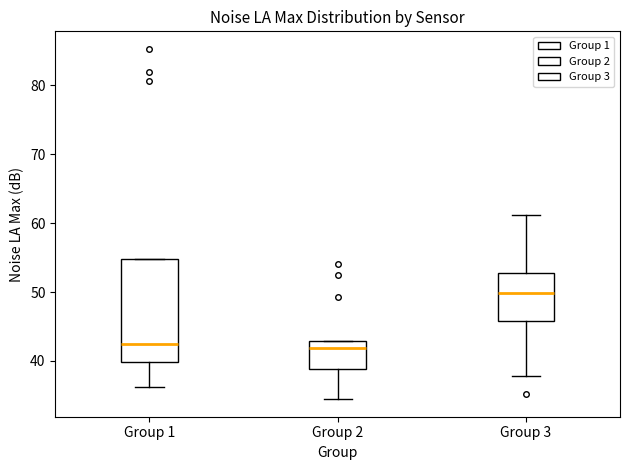

Which box is the tallest, from its lower edge to its upper edge?

Group 1